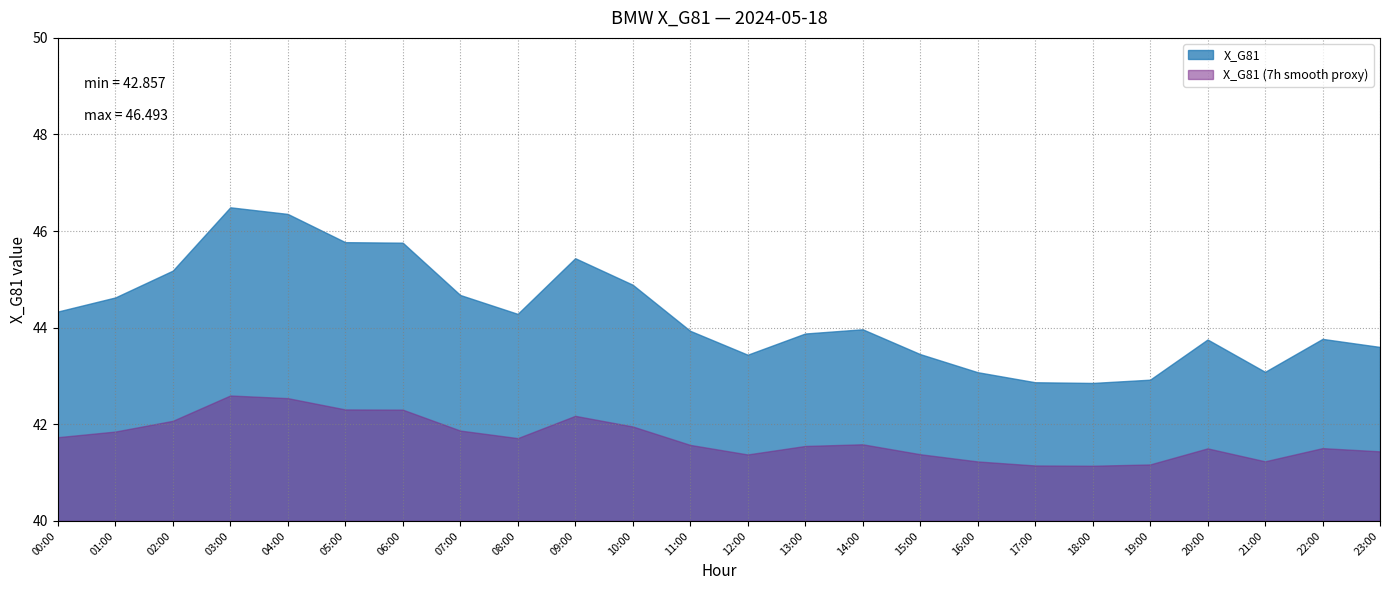

Rank the categories by value from lowest to highest.

18:00, 17:00, 19:00, 16:00, 21:00, 12:00, 15:00, 23:00, 20:00, 22:00, 13:00, 11:00, 14:00, 08:00, 00:00, 01:00, 07:00, 10:00, 02:00, 09:00, 06:00, 05:00, 04:00, 03:00